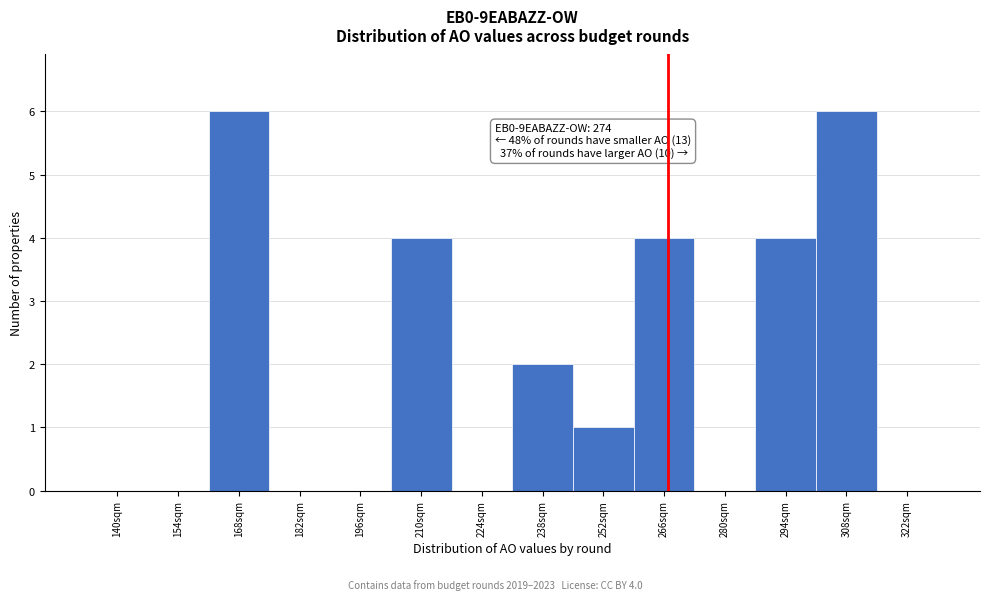

Reading left to right, extract all data points from this chart.

140sqm=0	154sqm=0	168sqm=6	182sqm=0	196sqm=0	210sqm=4	224sqm=0	238sqm=2	252sqm=1	266sqm=4	280sqm=0	294sqm=4	308sqm=6	322sqm=0